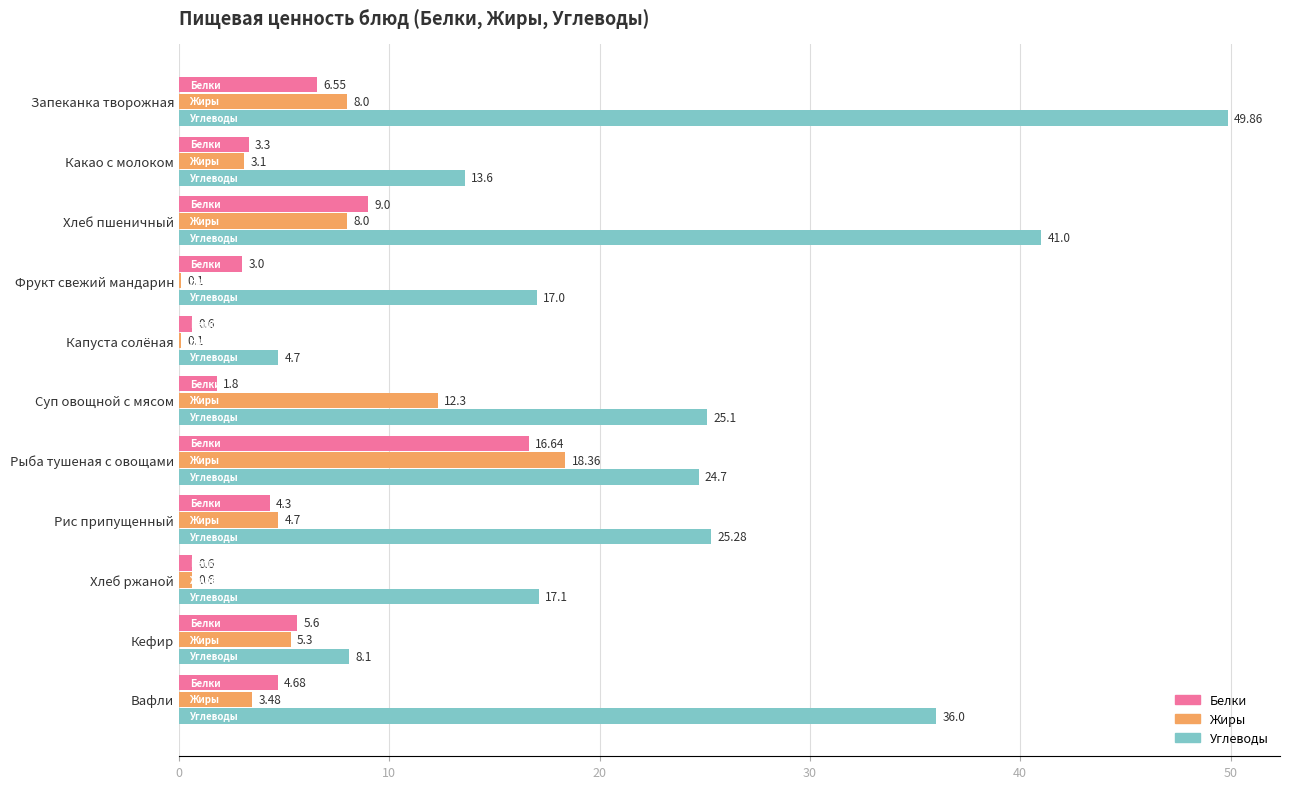

What is the sum of the Белки values at Хлеб пшеничный and Рис припущенный?

13.3